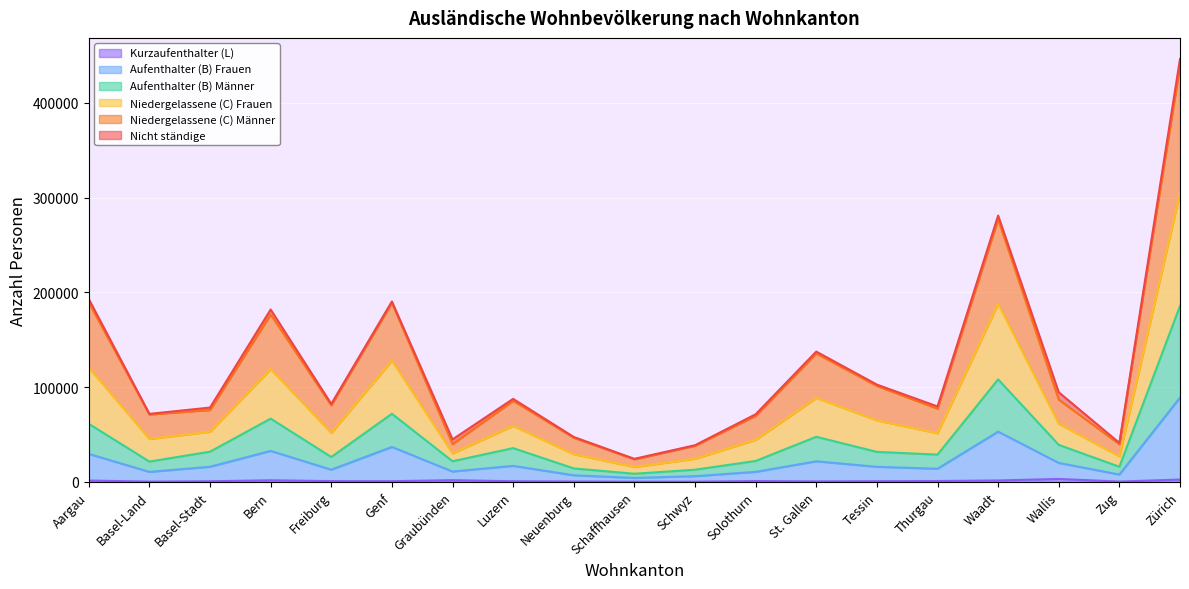

At which category is the sum across all series the highest?

Zürich